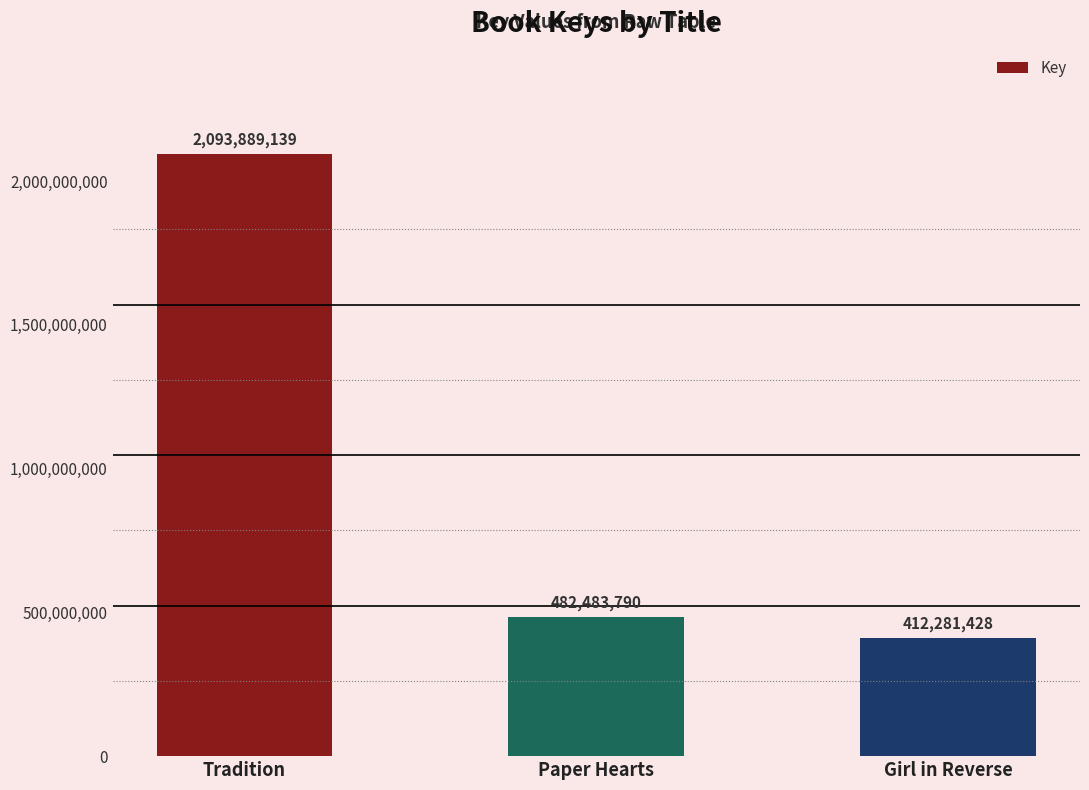

Count the number of categories in the chart.

3